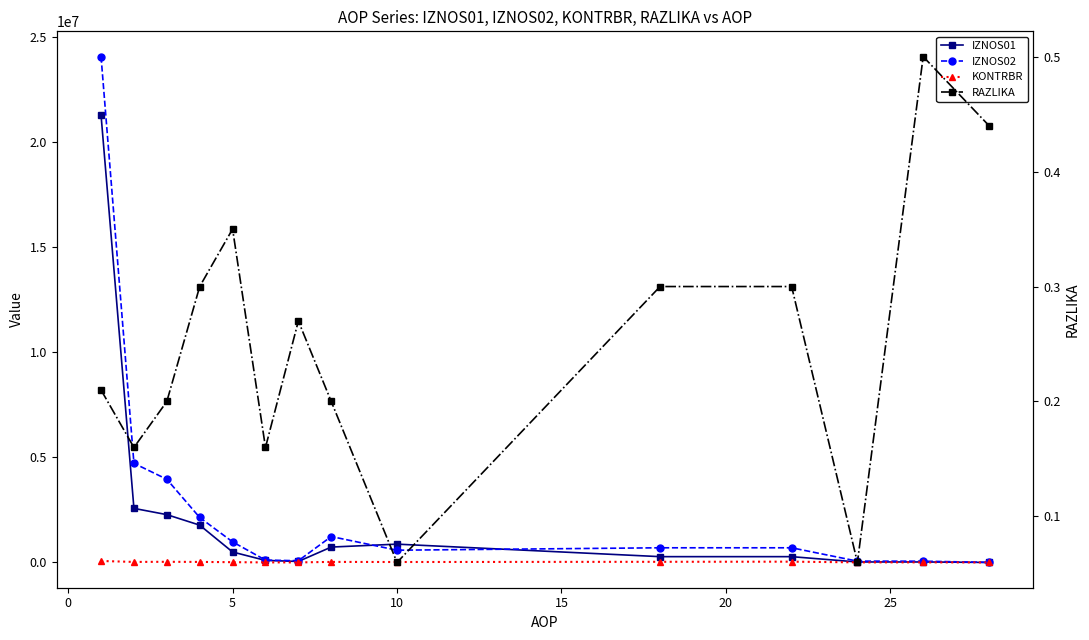

What is the minimum value for RAZLIKA?

0.1